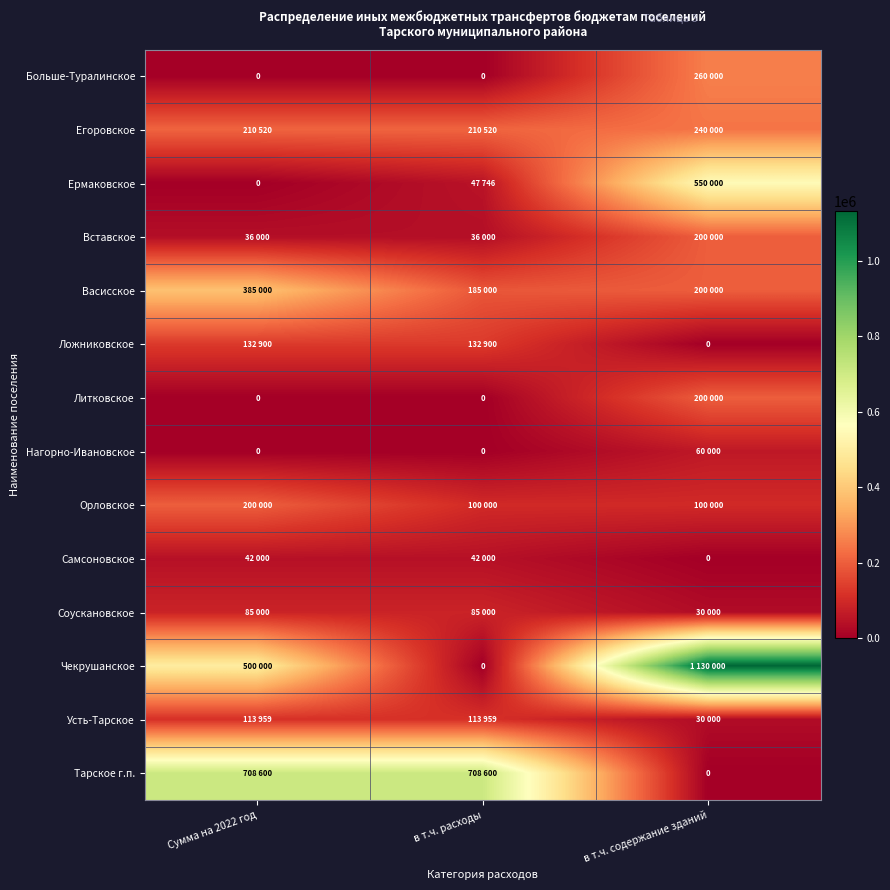

Which category has the highest value in the Самсоновское series?

Сумма на 2022 год